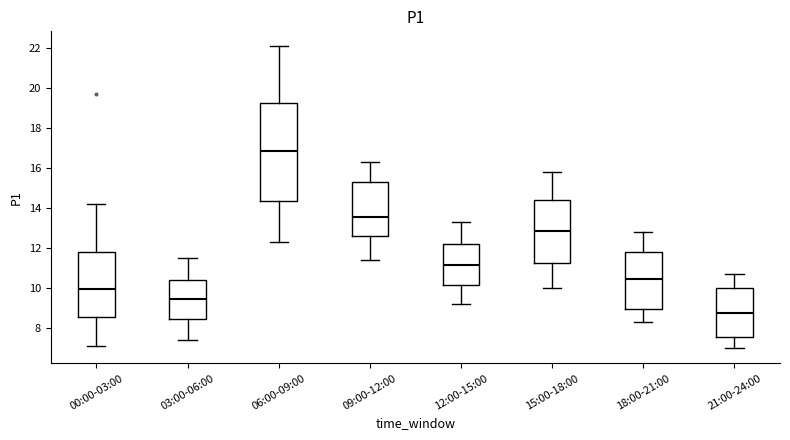

Reading left to right, transcribe this box plot: for each box, give where its median line is, the range the box spans, and where its two whiskers end, as read against the y-axis. The values are not printed on the chart, so give them approximately, as read against the axis.

00:00-03:00: median 10.0, box 8.6 to 11.8, whiskers 7.2 to 14.2
03:00-06:00: median 9.4, box 8.4 to 10.4, whiskers 7.4 to 11.6
06:00-09:00: median 16.8, box 14.4 to 19.2, whiskers 12.4 to 22.2
09:00-12:00: median 13.6, box 12.6 to 15.4, whiskers 11.4 to 16.4
12:00-15:00: median 11.2, box 10.2 to 12.2, whiskers 9.2 to 13.4
15:00-18:00: median 12.8, box 11.2 to 14.4, whiskers 10.0 to 15.8
18:00-21:00: median 10.4, box 9.0 to 11.8, whiskers 8.4 to 12.8
21:00-24:00: median 8.8, box 7.6 to 10.0, whiskers 7.0 to 10.8